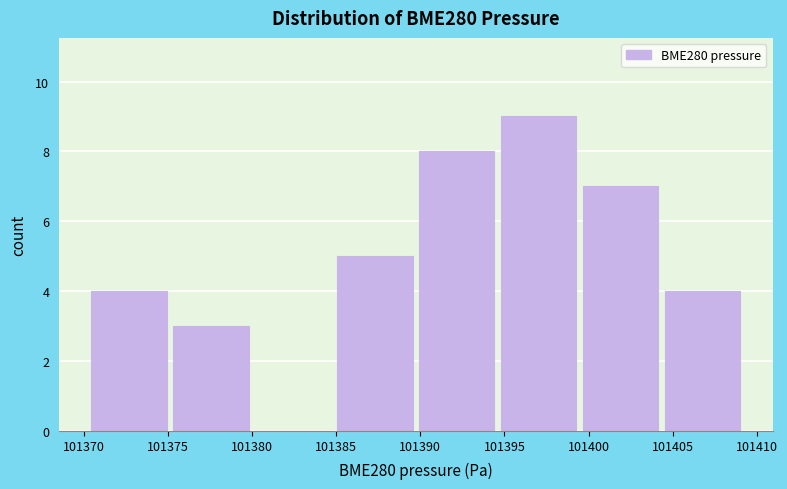

How tall is the bar that spans 101375.0 to 101380.0 on the x-axis? Neither the bar edges nor the heights are printed on the chart, so give them approximately, as read against the axes.

3